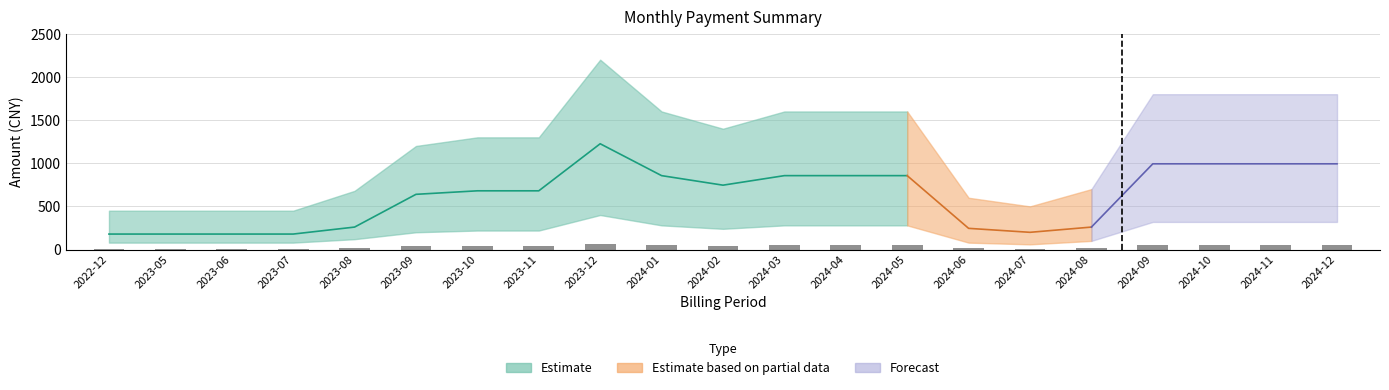

Rank the categories by value from lowest to highest.

2022-12, 2023-05, 2023-06, 2023-07, 2023-08, 2023-09, 2023-10, 2023-11, 2024-02, 2024-01, 2024-03, 2024-04, 2024-05, 2023-12